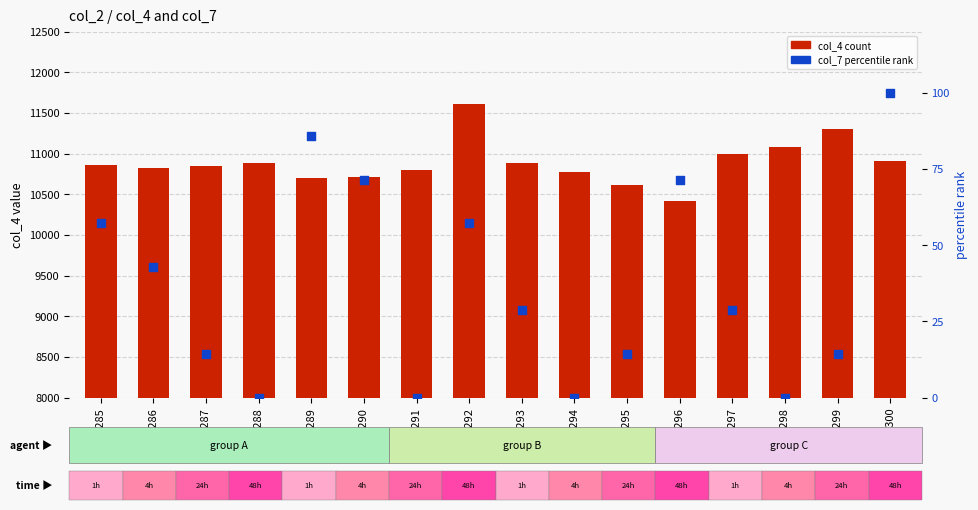

Is the value of col_7 (percentile rank) at 53296 greater than the value of col_4 (count) at 53300?

No